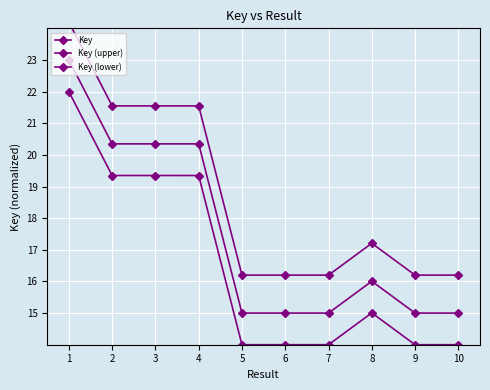

How many lines are shown in the chart?

3